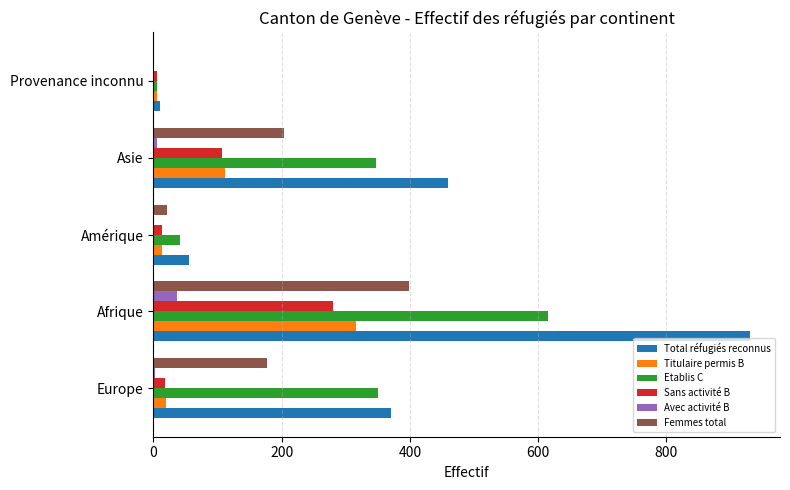

The value of Total réfugiés reconnus at Amérique is 55. True or false?

True